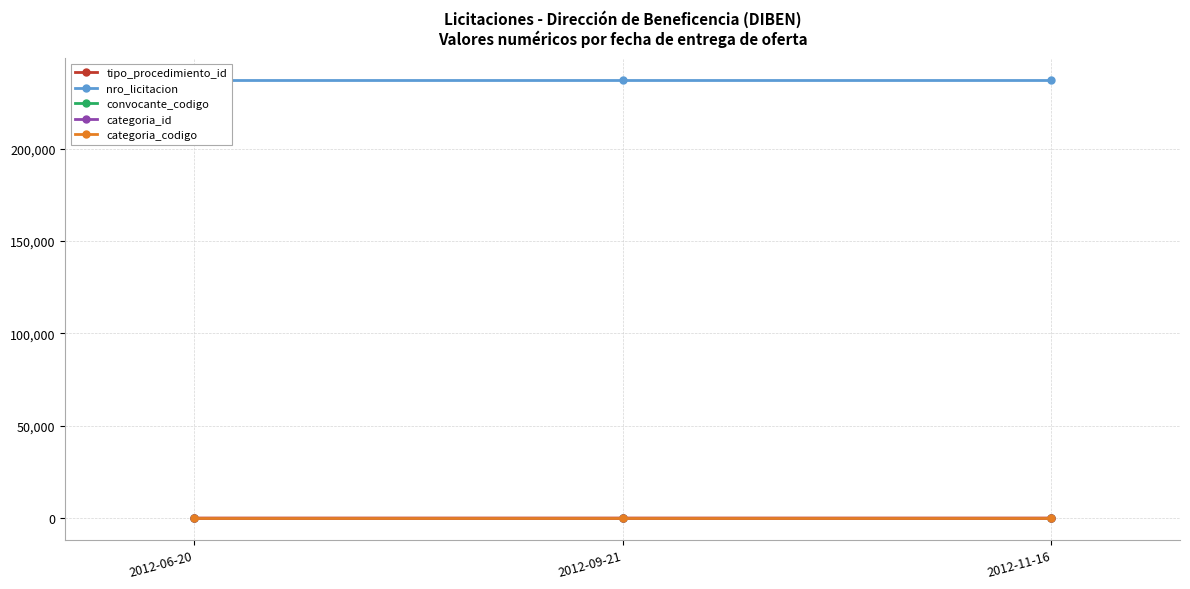

What is the sum of all tipo_procedimiento_id values?

12